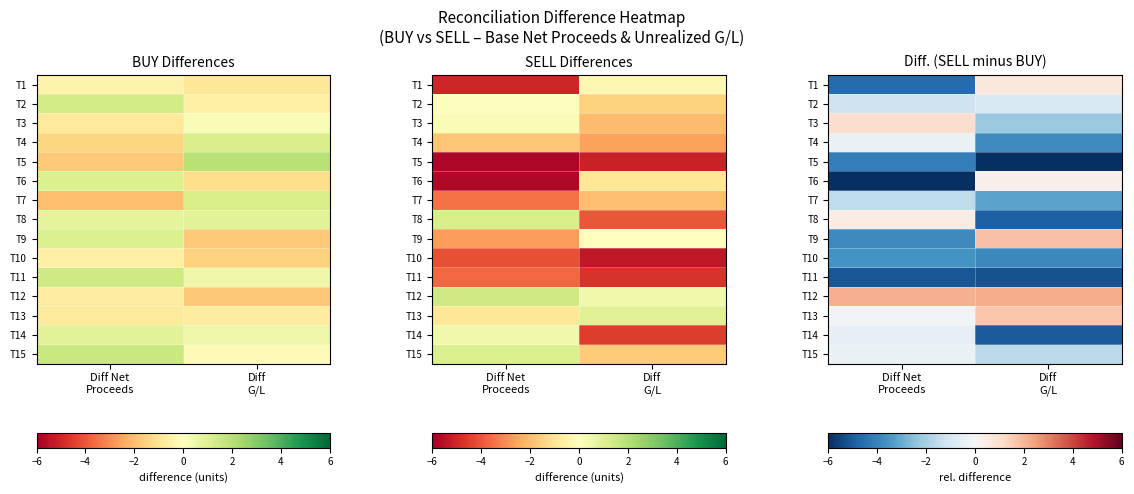

The value of T14 at Diff G/L is -5.1. True or false?

True